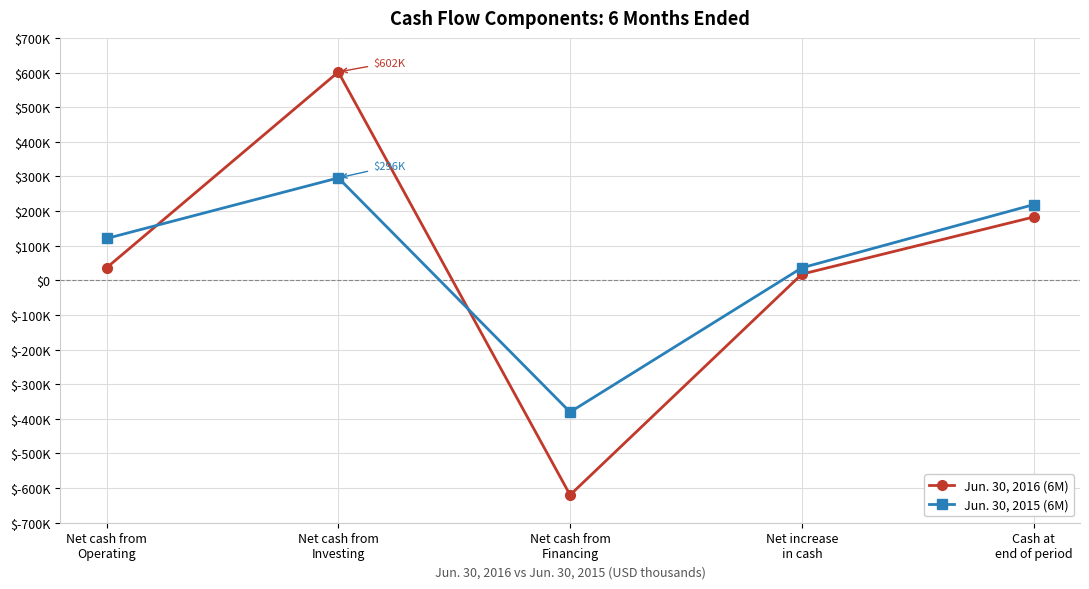

What are all the series names shown in the legend?

Jun. 30, 2016 (6M), Jun. 30, 2015 (6M)